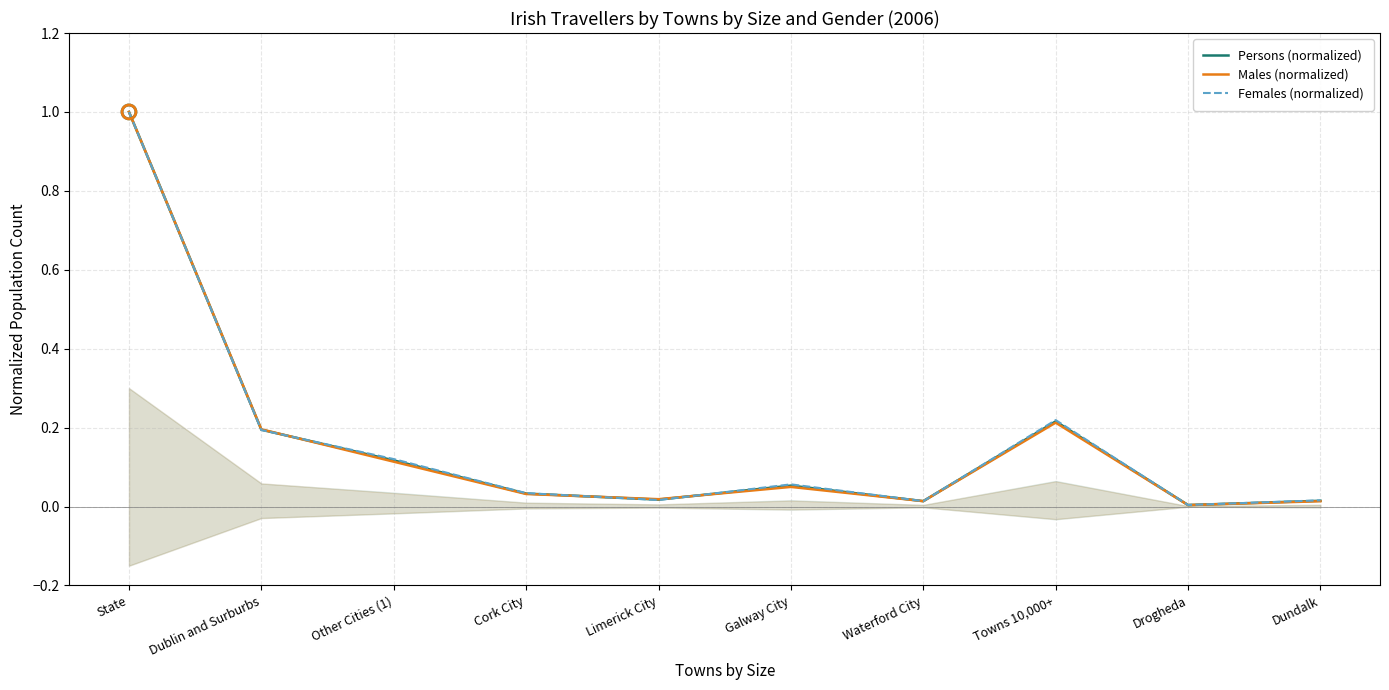

Which series reaches the minimum Y coordinate?

Males (normalized)